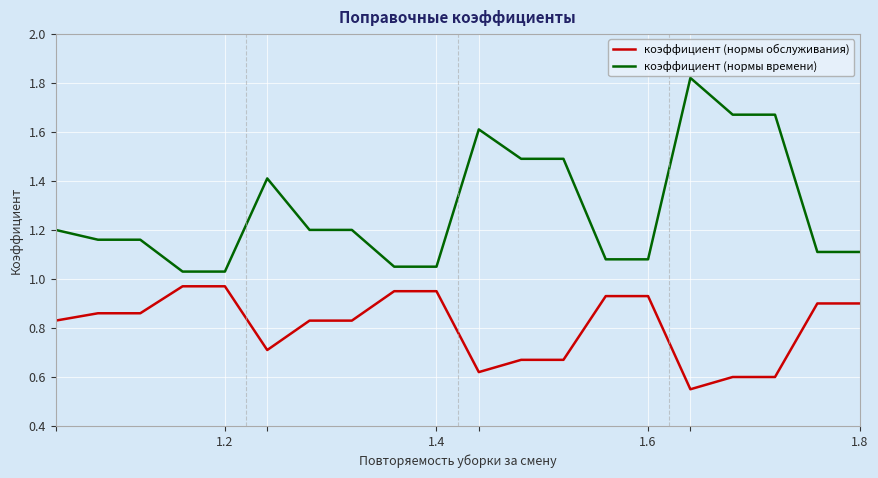

Which series has the largest range (max minus min)?

коэффициент (нормы времени)